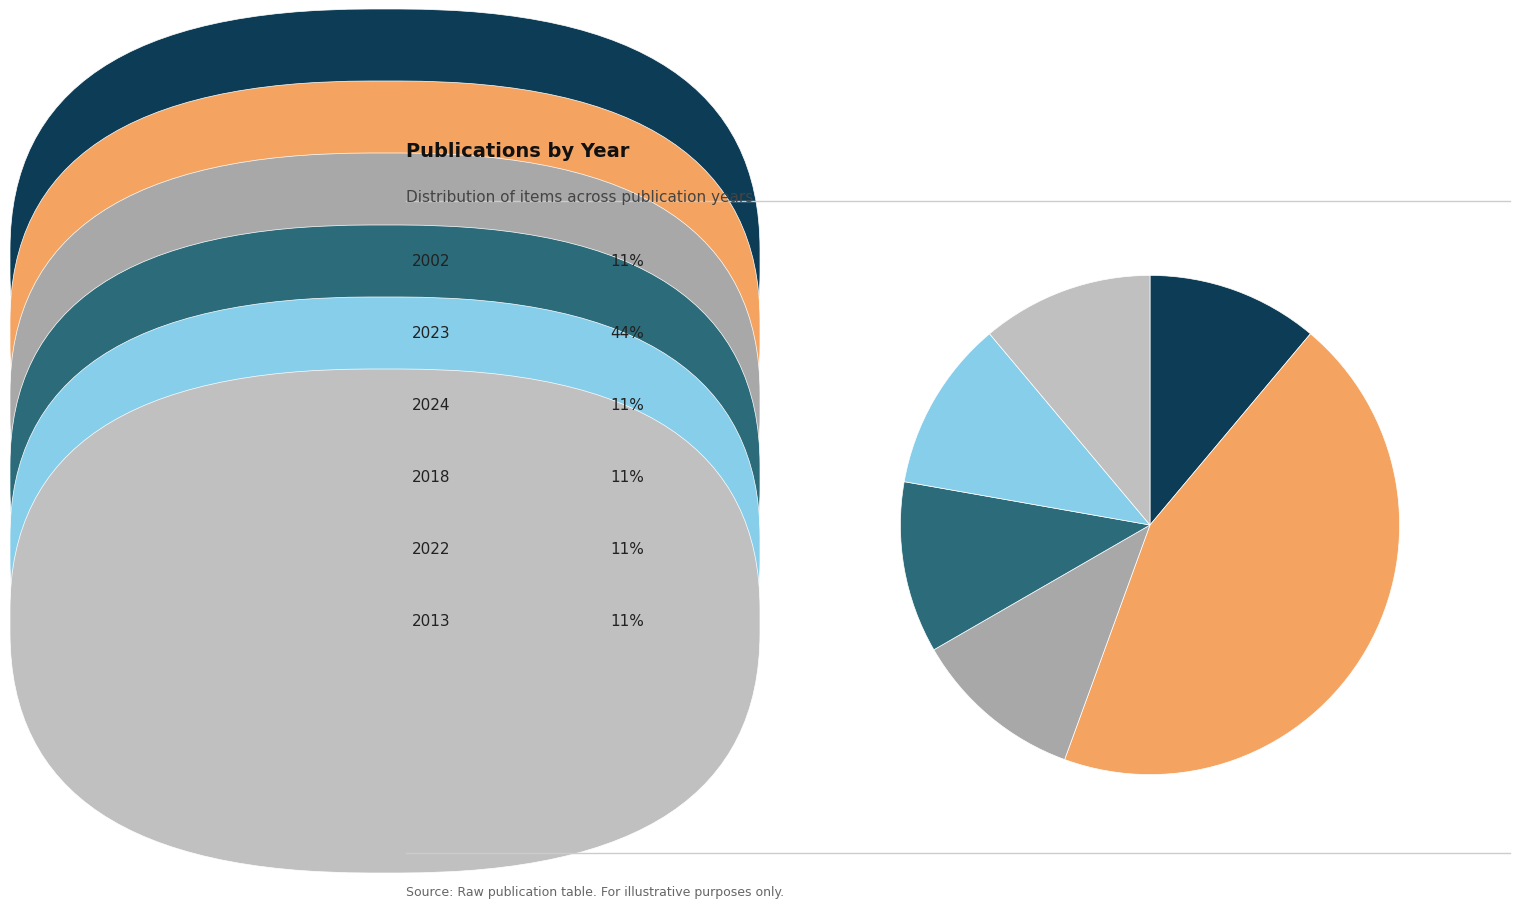

Is there a majority slice in this chart?

No